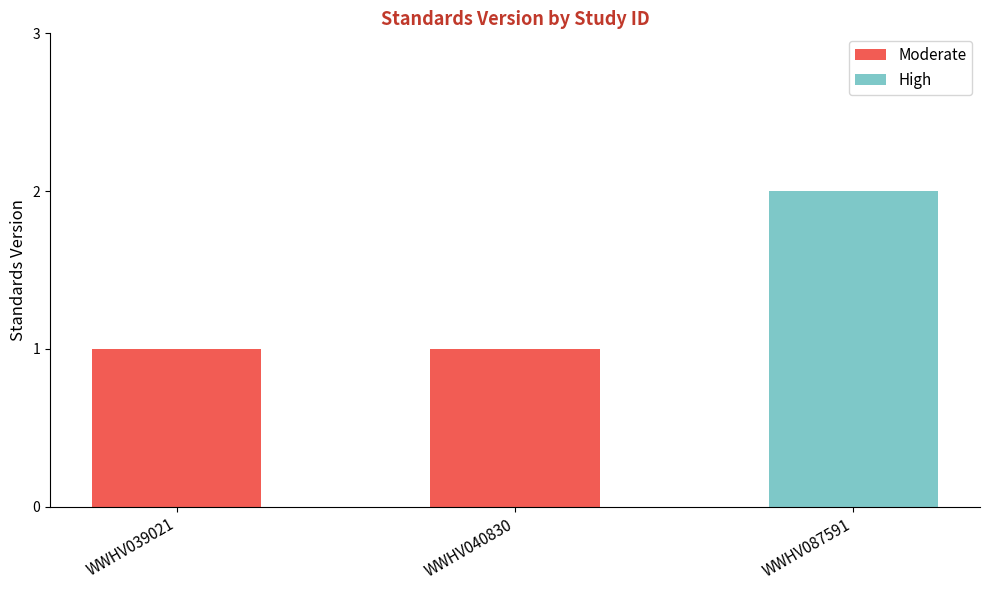

What is the smallest value displayed?

1